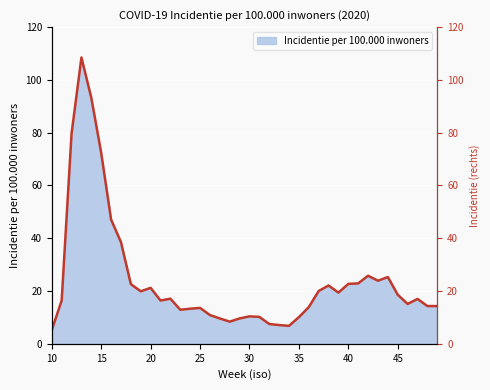

True or false: the data has more than 0 interior local peaks.

True